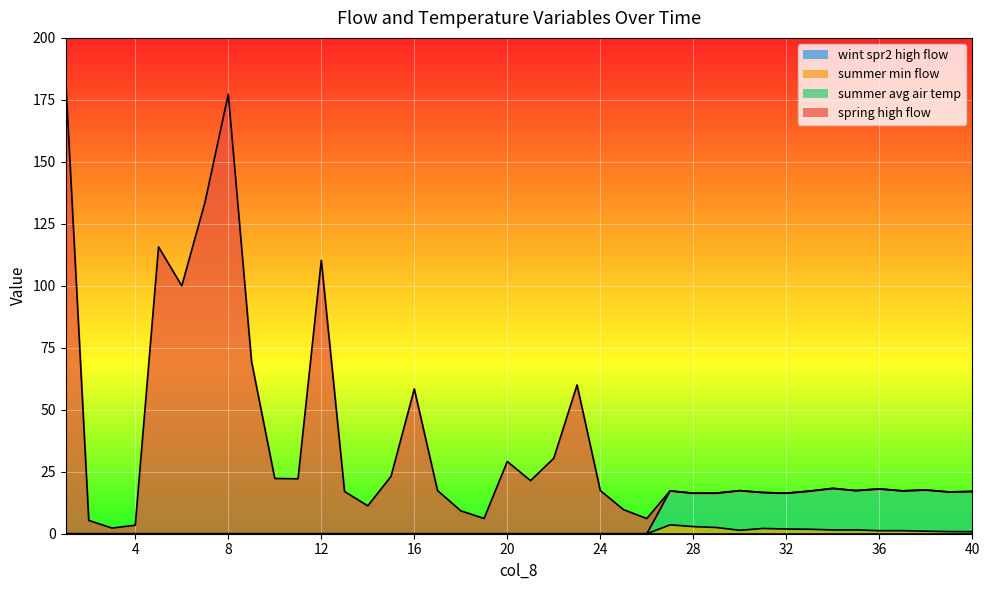

What is the difference between the second highest and second lowest values in the summer min flow series?

2.9